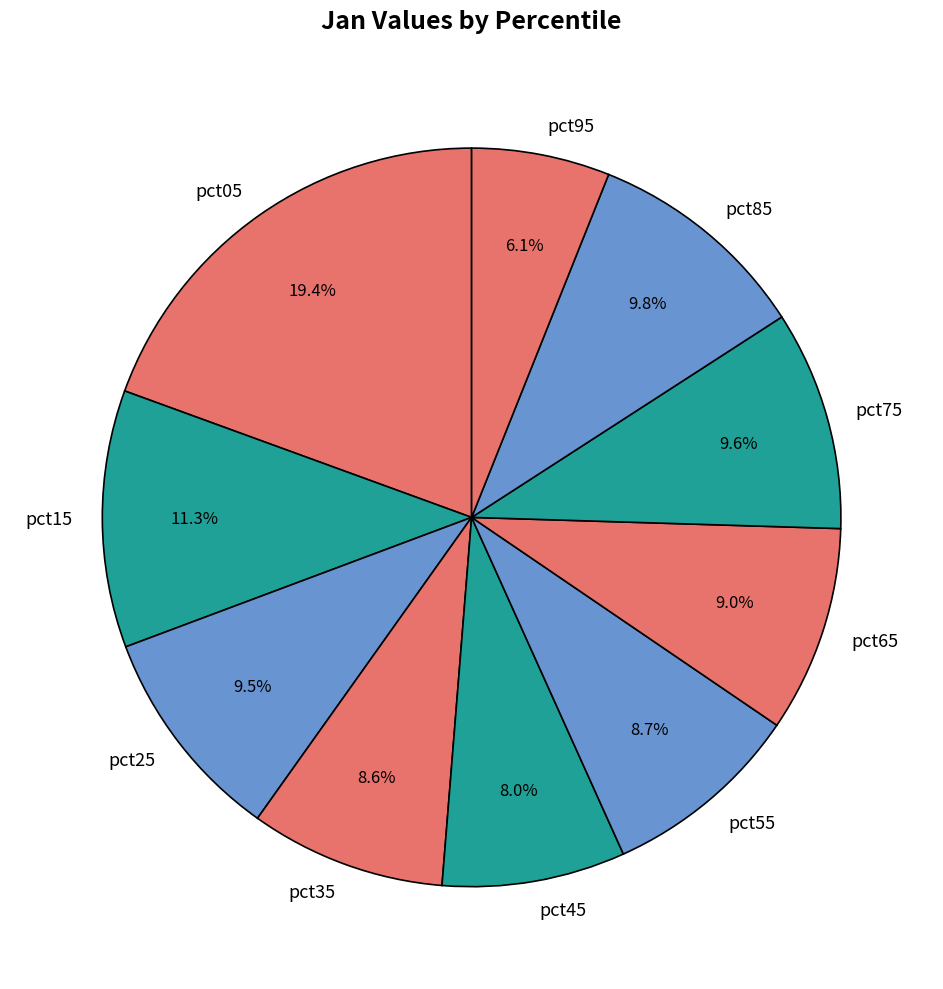

What percentage is the pct95 slice, to the nearest percent?

6%